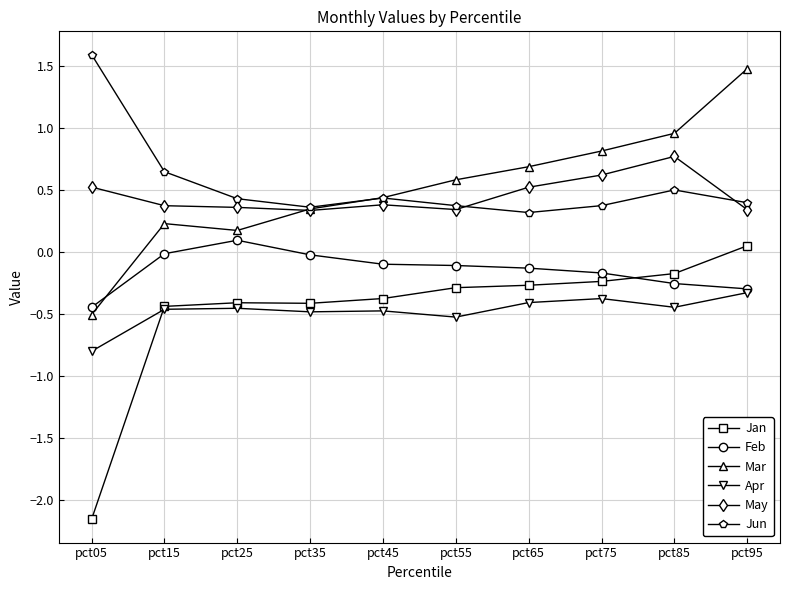

How many series are shown in this chart?

6